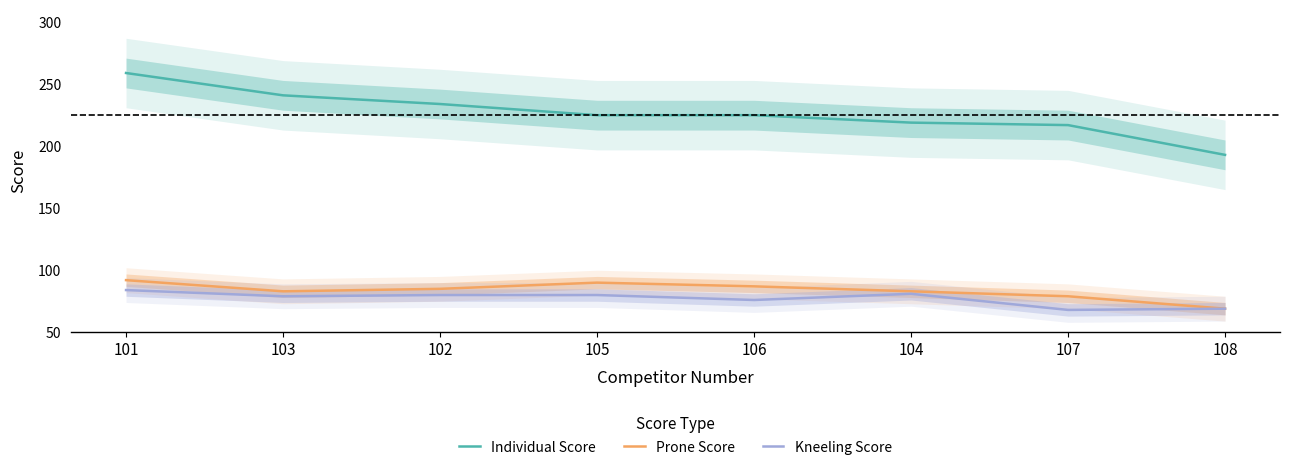

True or false: Kneeling Score and Prone Score intersect in this chart.

False